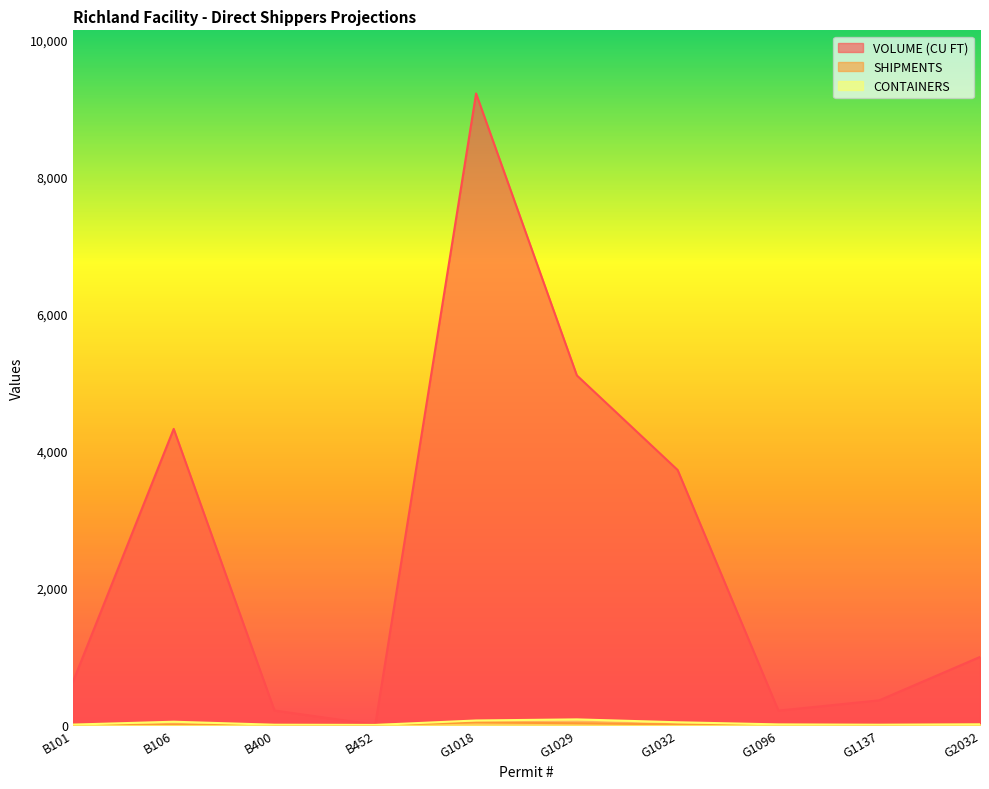

What is the sum of all SHIPMENTS values?

90.0